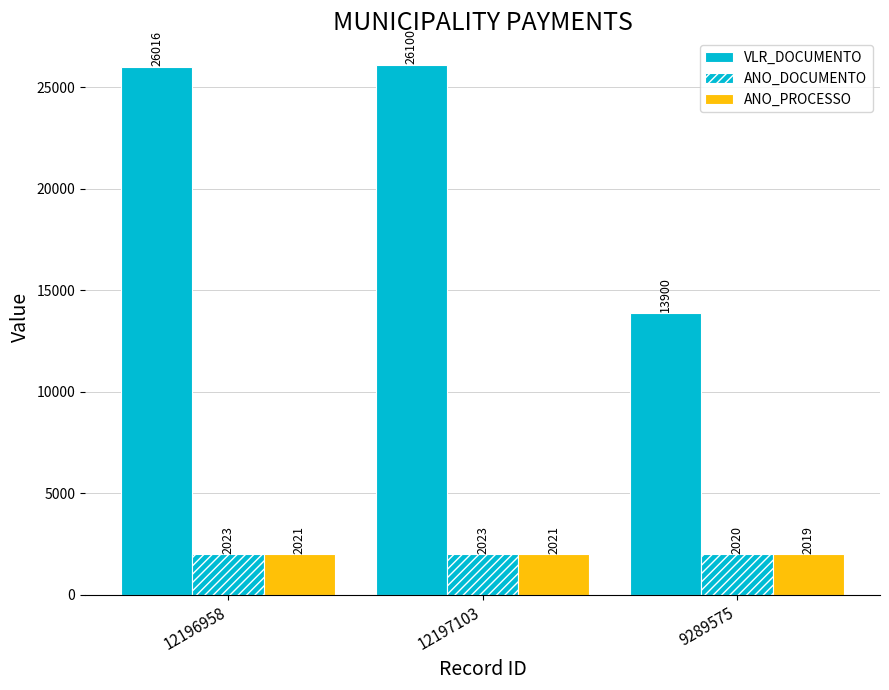

How many distinct data groups are displayed?

3